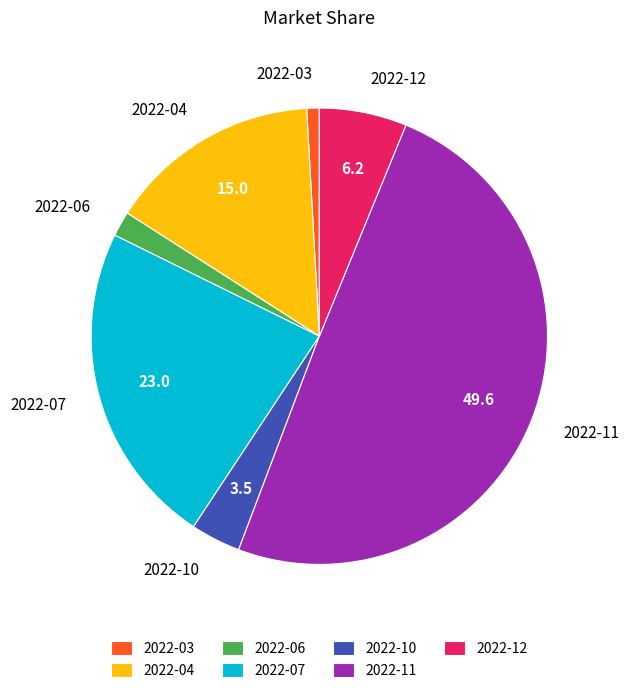

Combined, do 2022-04 and 2022-11 account for over 50%?

Yes